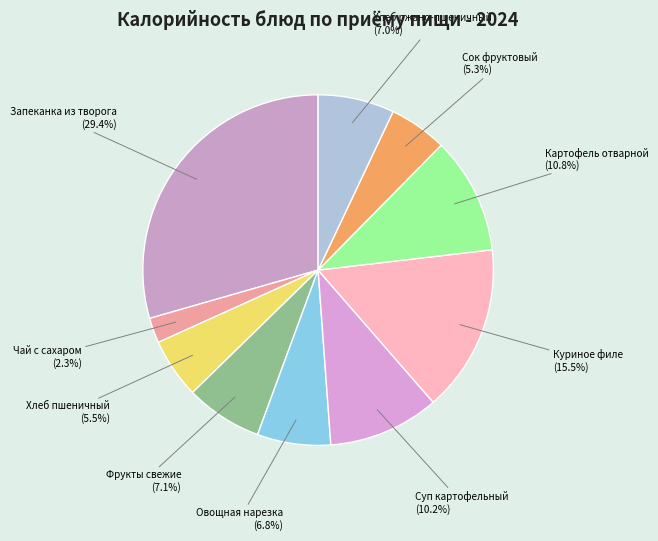

Combined, what portion of the pie is Чай с сахаром and Фрукты свежие?

9.4%